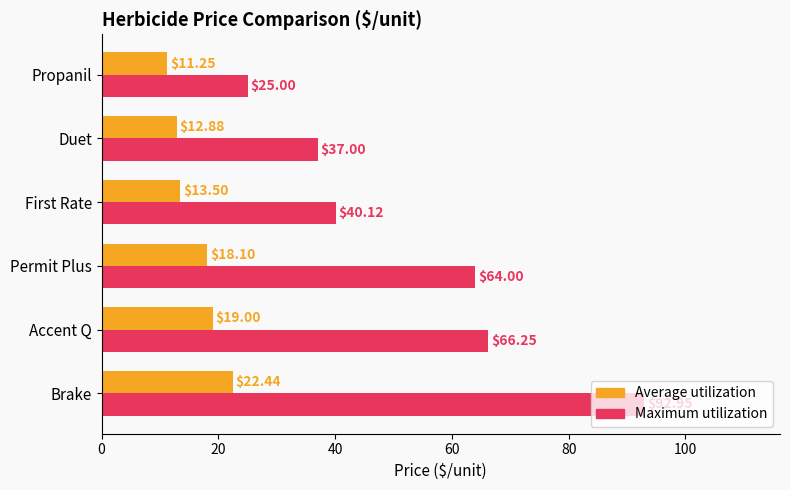

Rank the series by their average value, from highest to lowest.

Maximum utilization, Average utilization